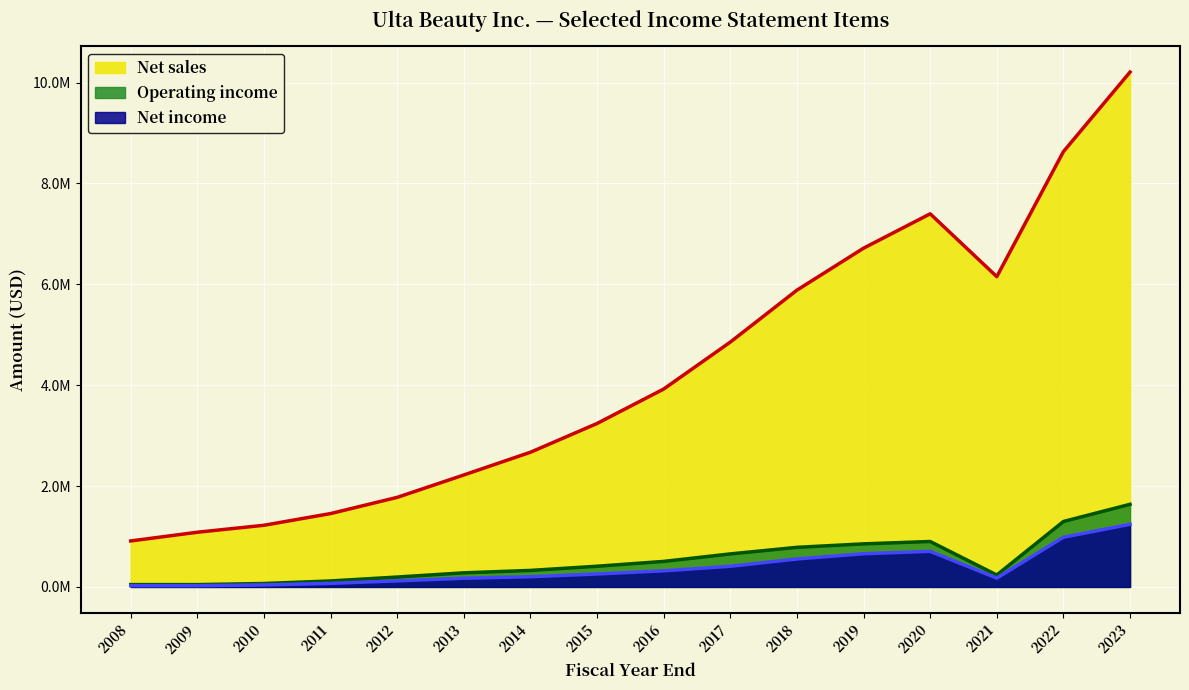

Reading left to right, transcribe all the data shown in this chart.

Net sales: 912141	1084646	1222771	1454838	1776151	2220256	2670573	3241369	3924116	4854737	5884506	6716615	7398068	6151953	8630889	10208580
Operating income: 46721	46301	68153	118884	196195	279978	327588	410415	506297	654824	785291	854080	901094	236820	1297492	1638610
Net income: 25335	25268	39356	71030	120264	172549	202849	257135	320008	409760	555234	658559	705945	175835	985837	1242408